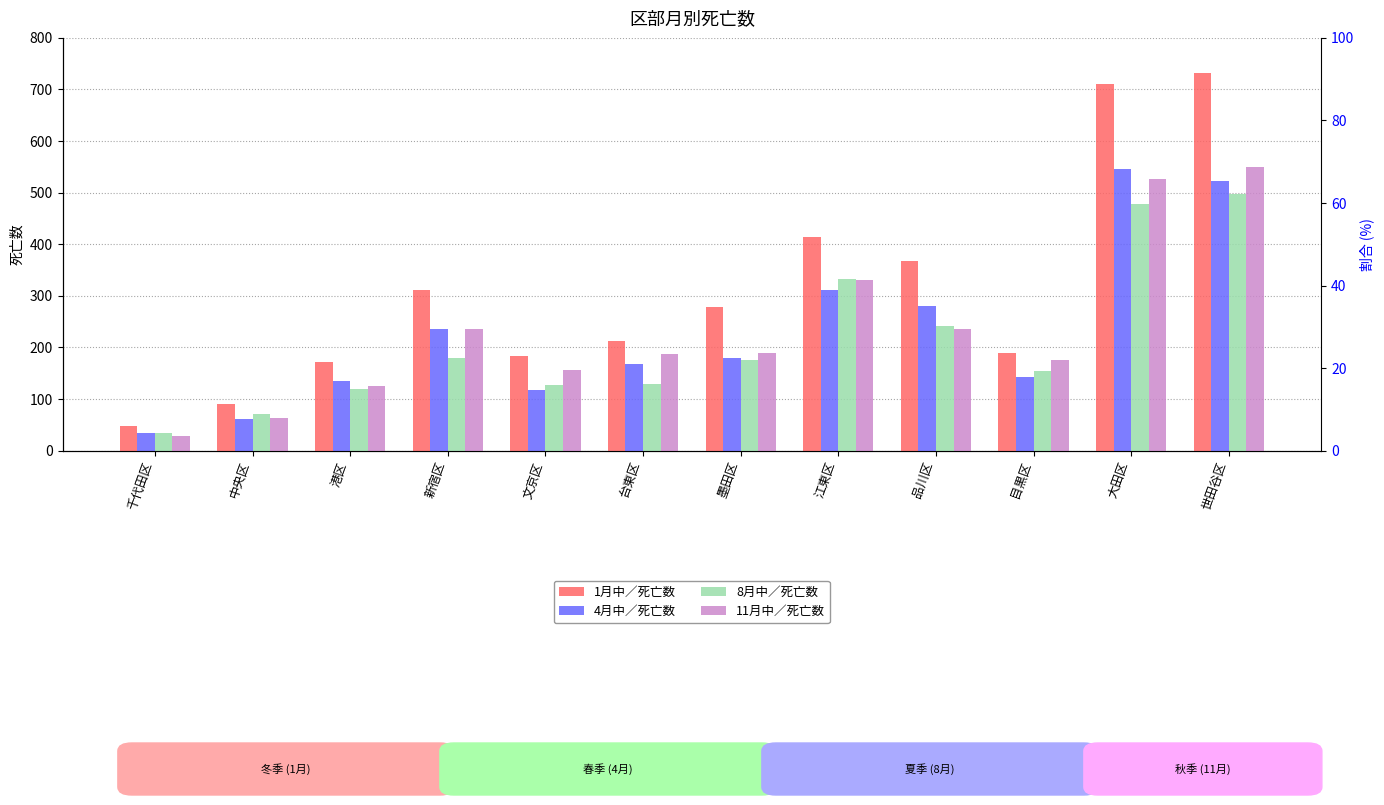

What is the label of the 1st bar from the left?

千代田区